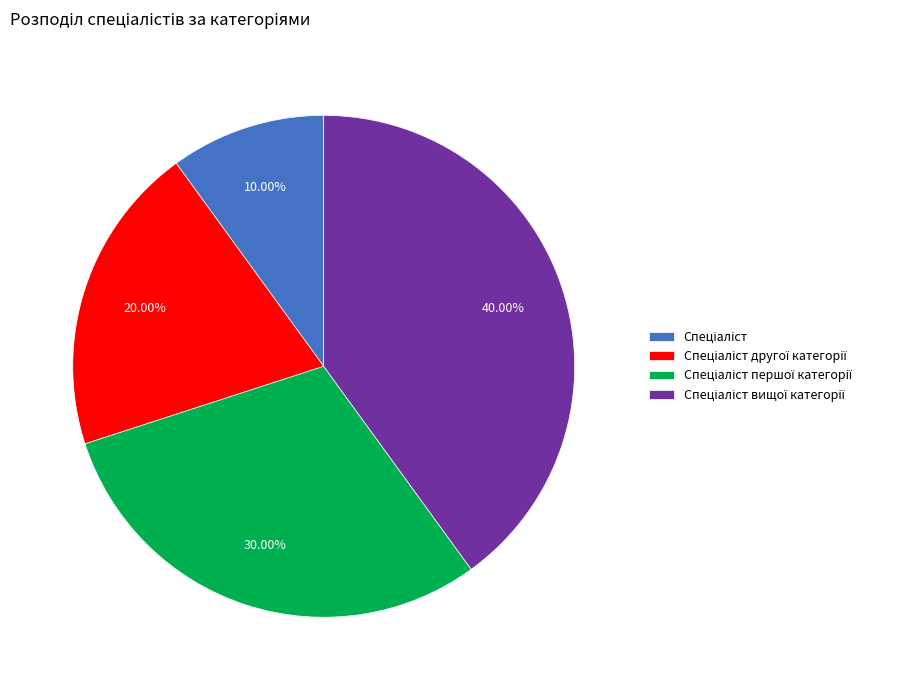

Does any single category account for the majority?

No